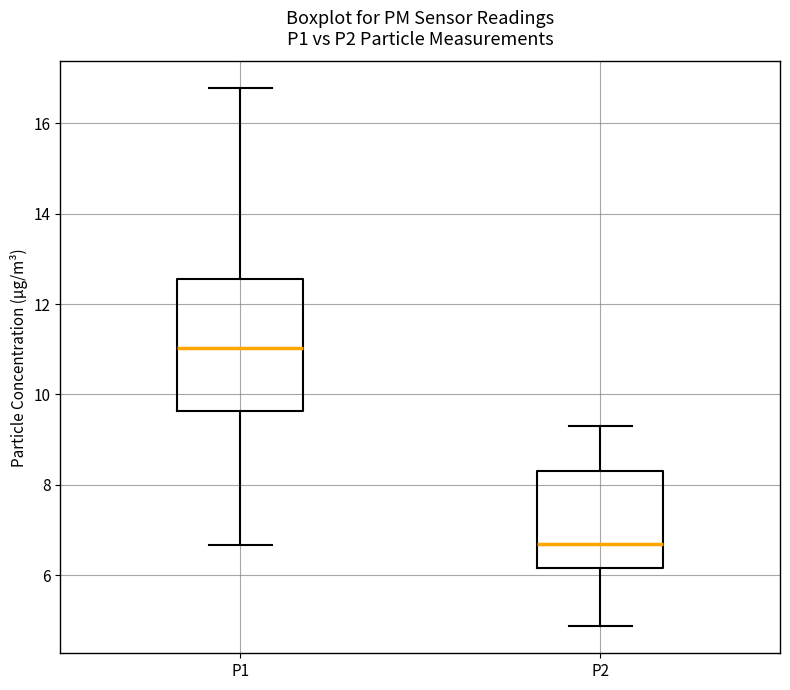

Which box is the tallest, from its lower edge to its upper edge?

P1